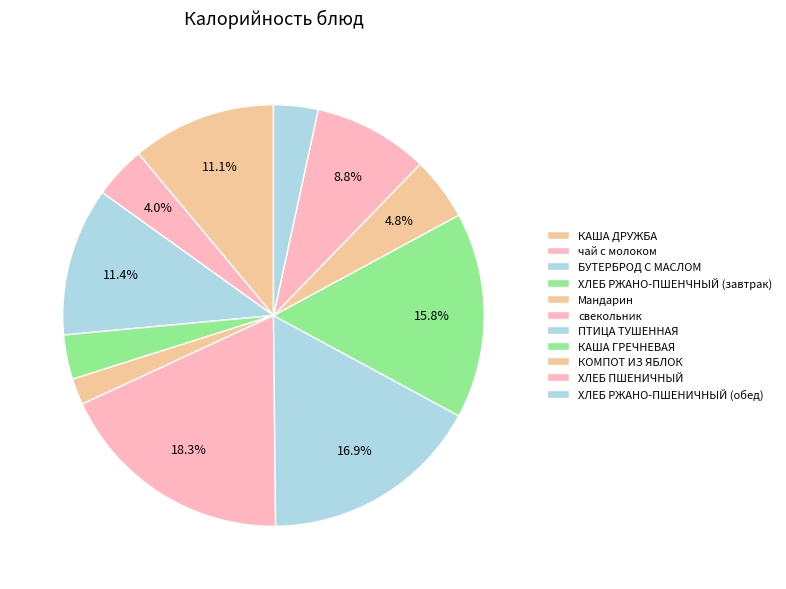

Does чай с молоком account for over 50% of the chart?

No